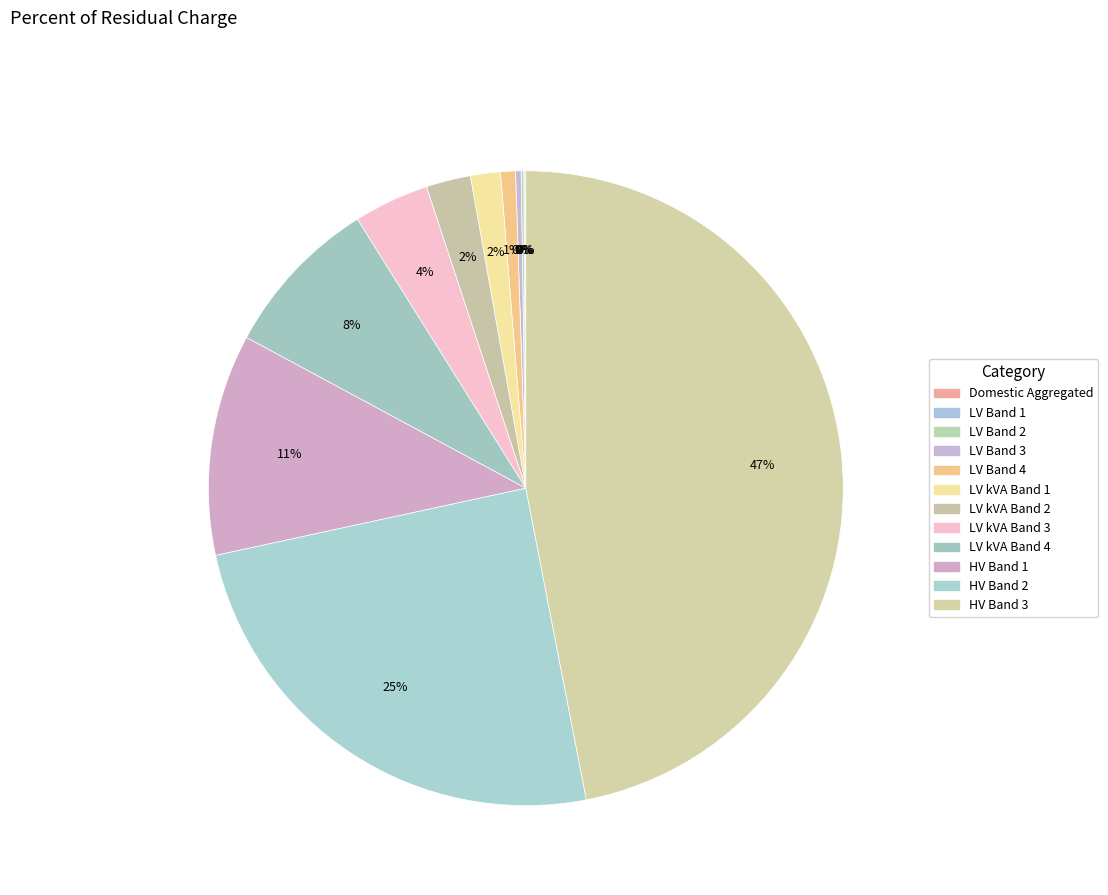

Does any single category account for the majority?

No